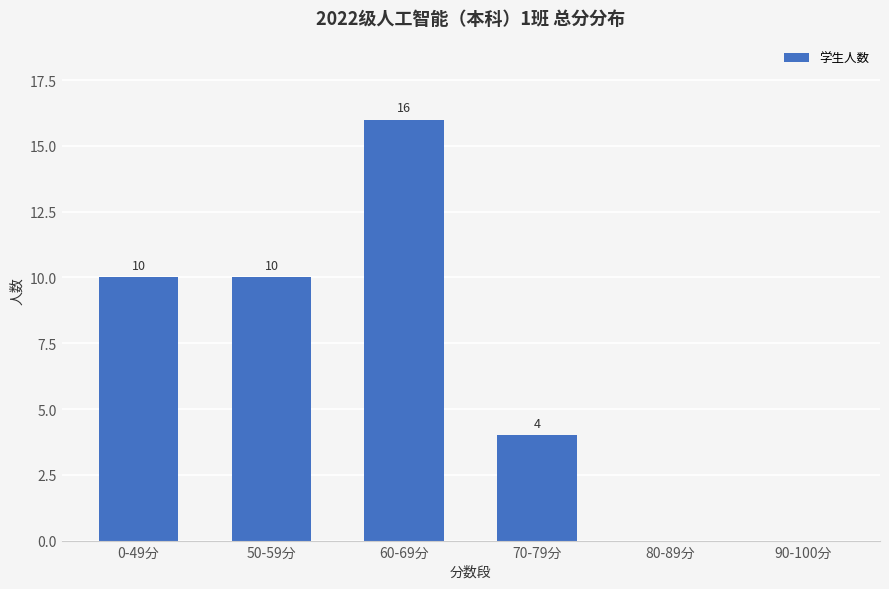

Count the values in the range 0 to 10.

5